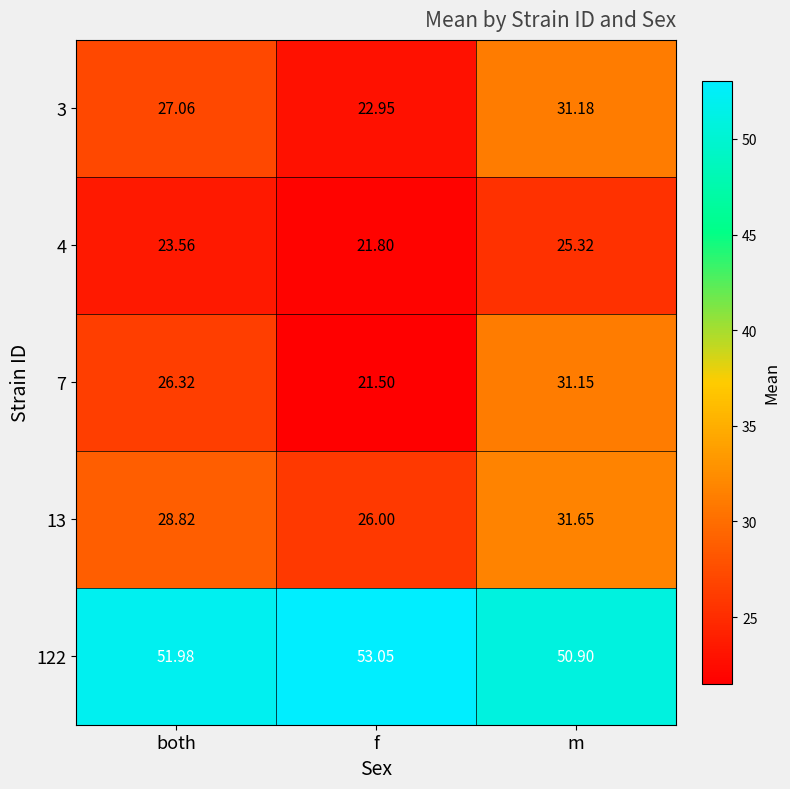

Rank the categories by 122 value from lowest to highest.

m, both, f